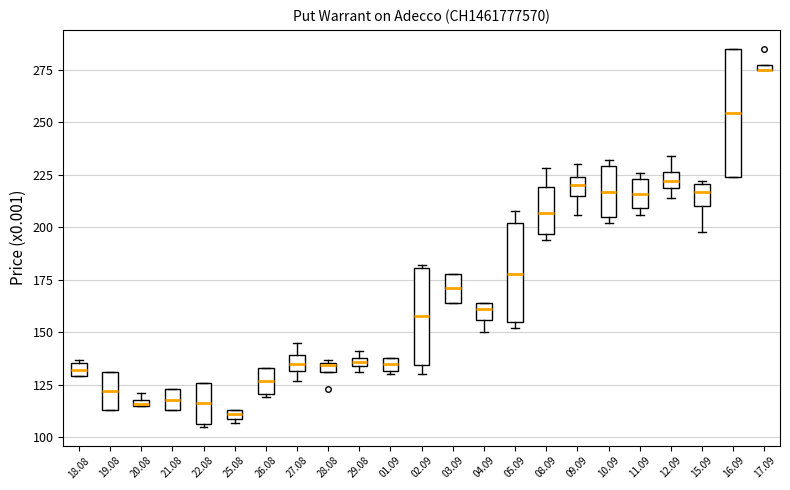

Which box is the tallest, from its lower edge to its upper edge?

16.09